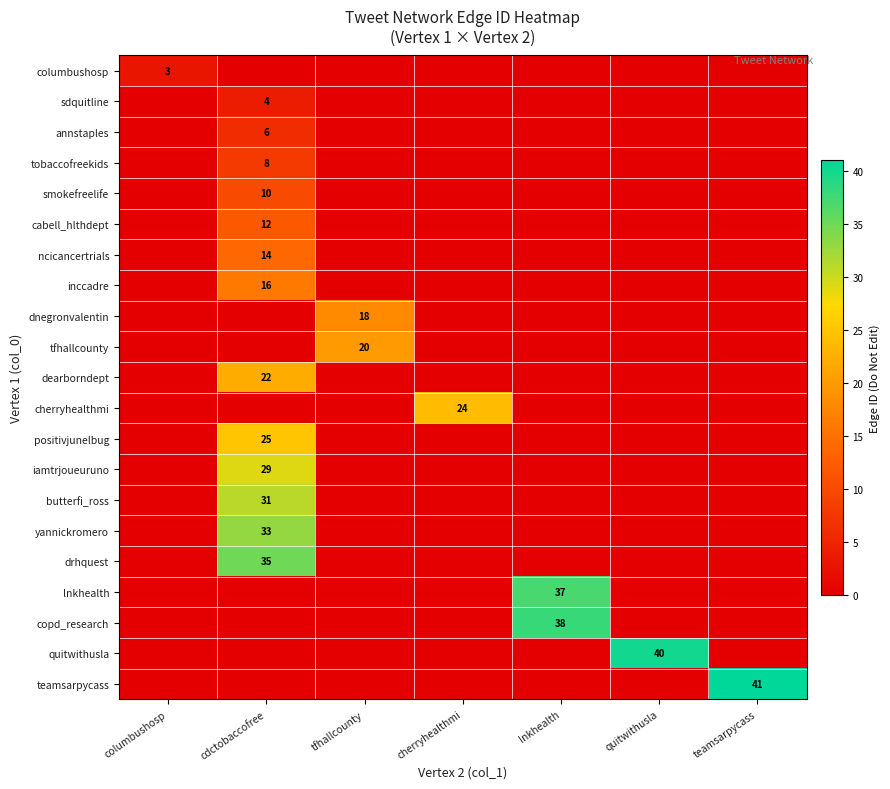

How many series are shown in this chart?

21